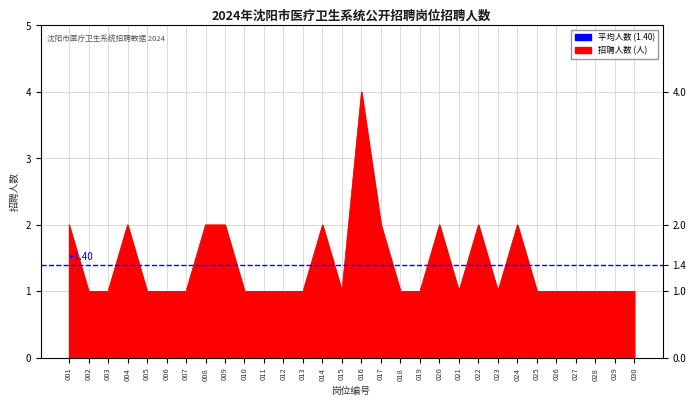

Which label corresponds to the smallest value in the chart?

002